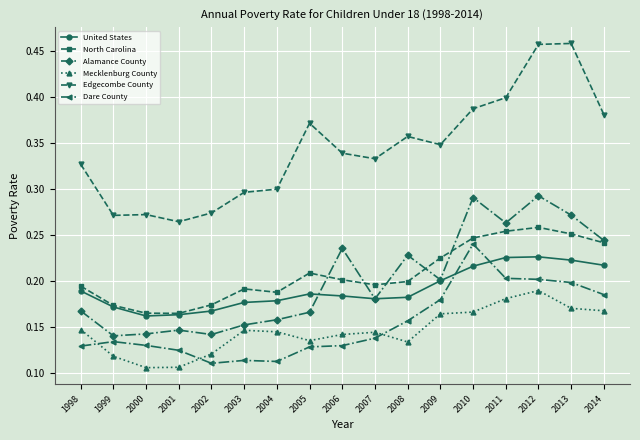

Between 2001 and 2008, which series saw the biggest shift?

Edgecombe County